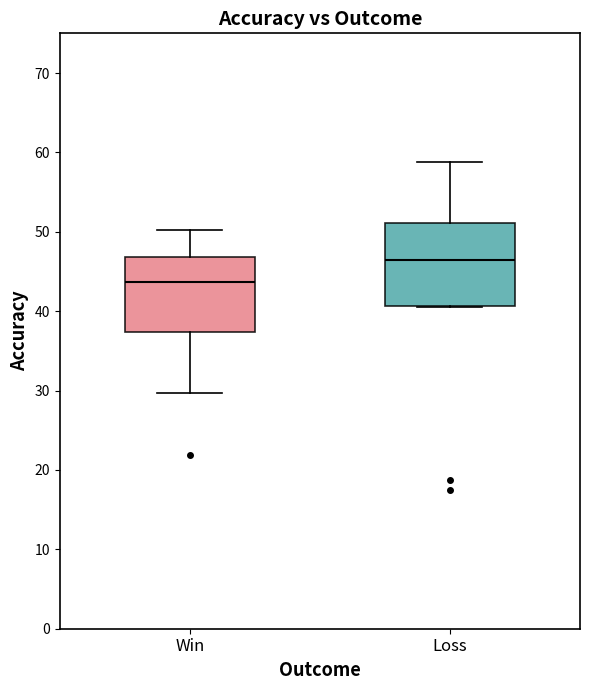

Which box has the lowest median line?

Win